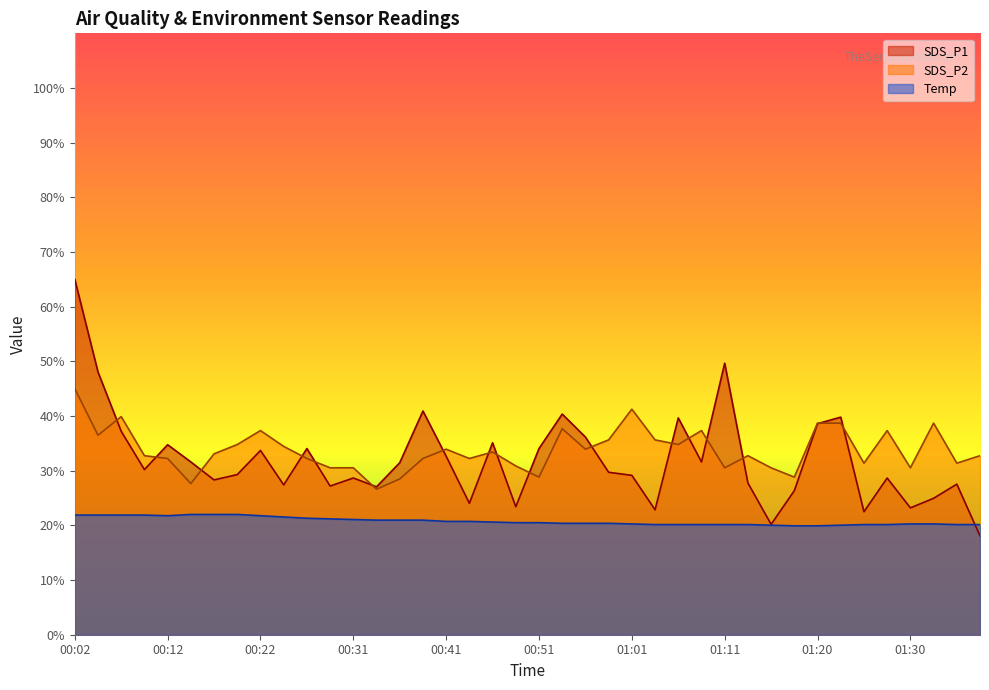

What is the label of the 9th point from the left?

00:22